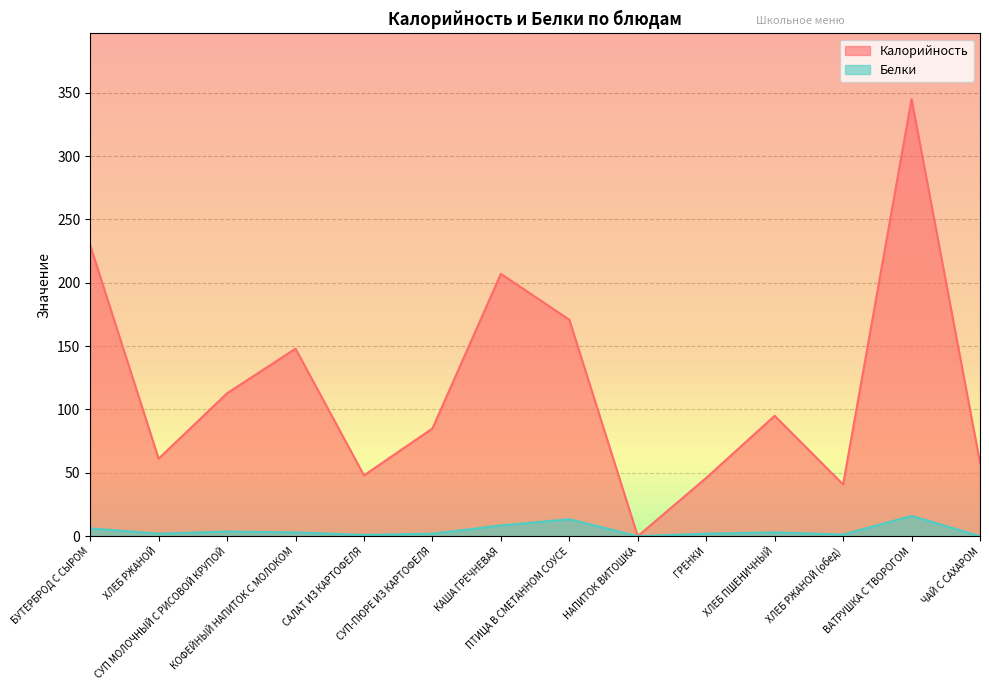

What is the total value across all series at ВАТРУШКА С ТВОРОГОМ?

361.0